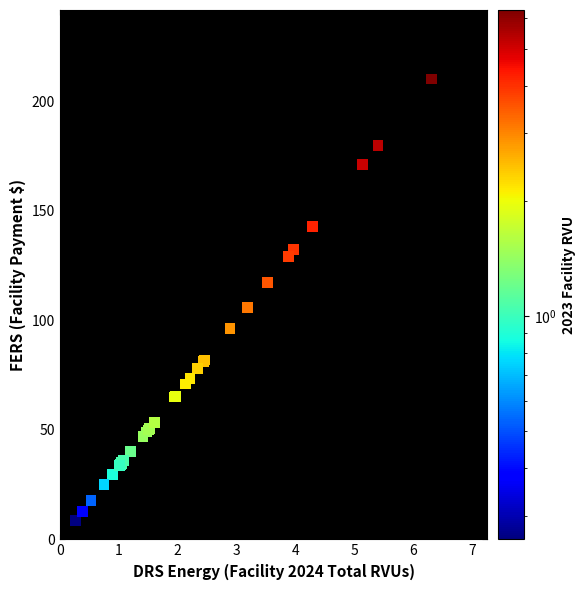

What Y value in the scatter plot is closest to 109?

105.9